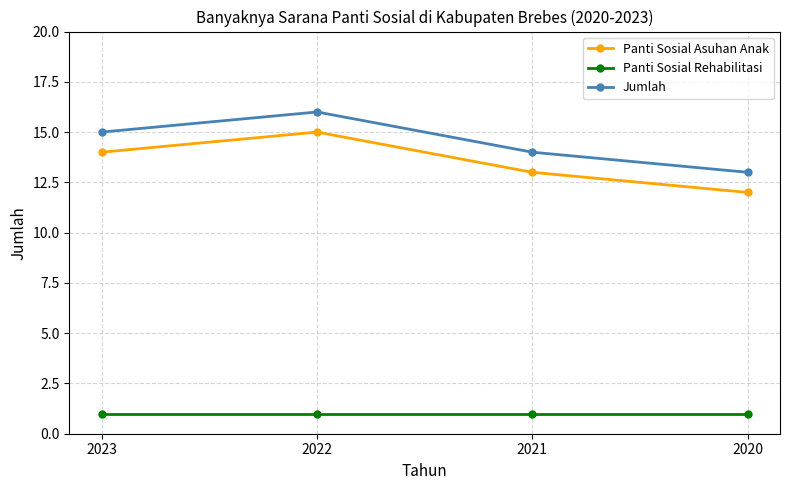

Rank the series at 2021 from highest to lowest value.

Jumlah, Panti Sosial Asuhan Anak, Panti Sosial Rehabilitasi